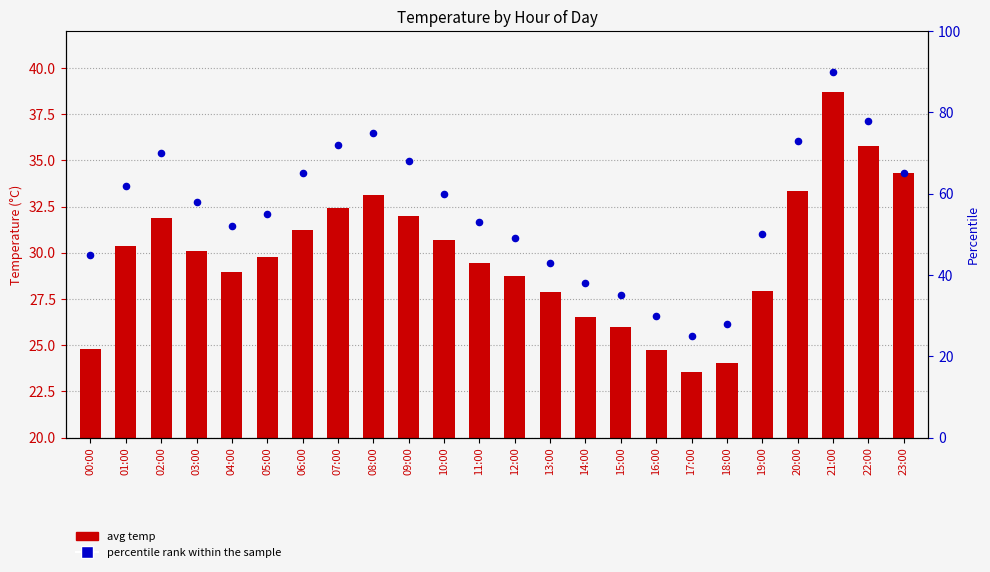

What are all the series names shown in the legend?

avg temp, percentile rank within the sample